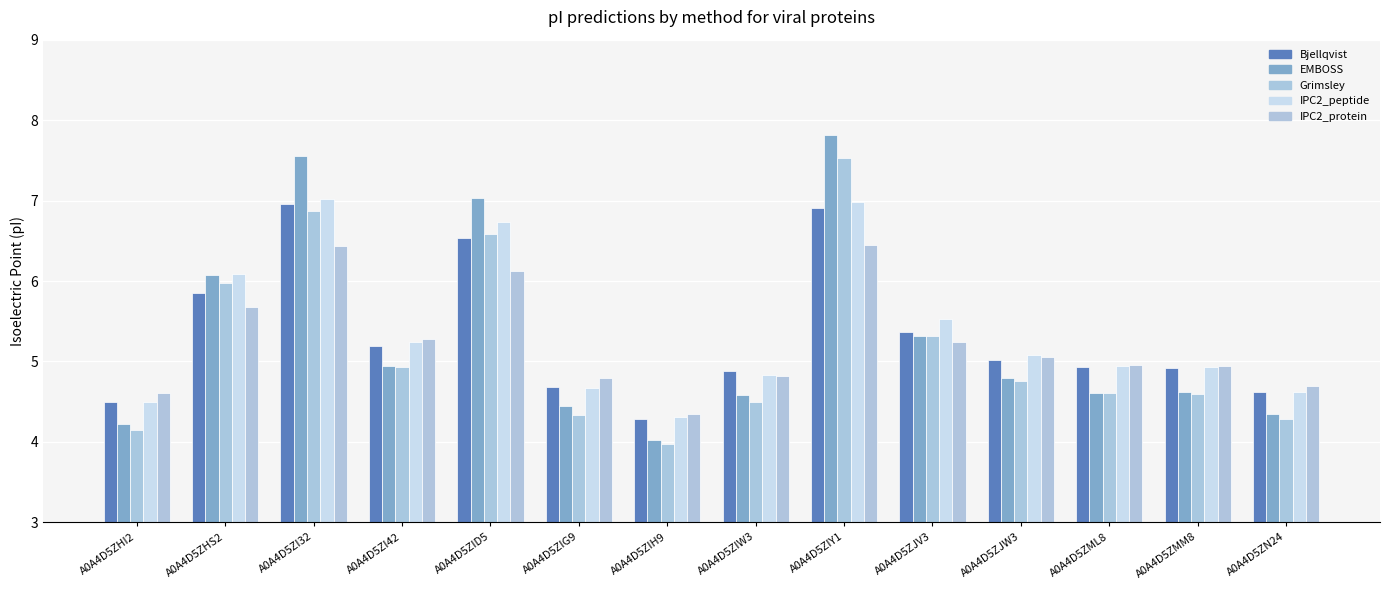

The value of Grimsley at A0A4D5ZIG9 is 4.3. True or false?

True